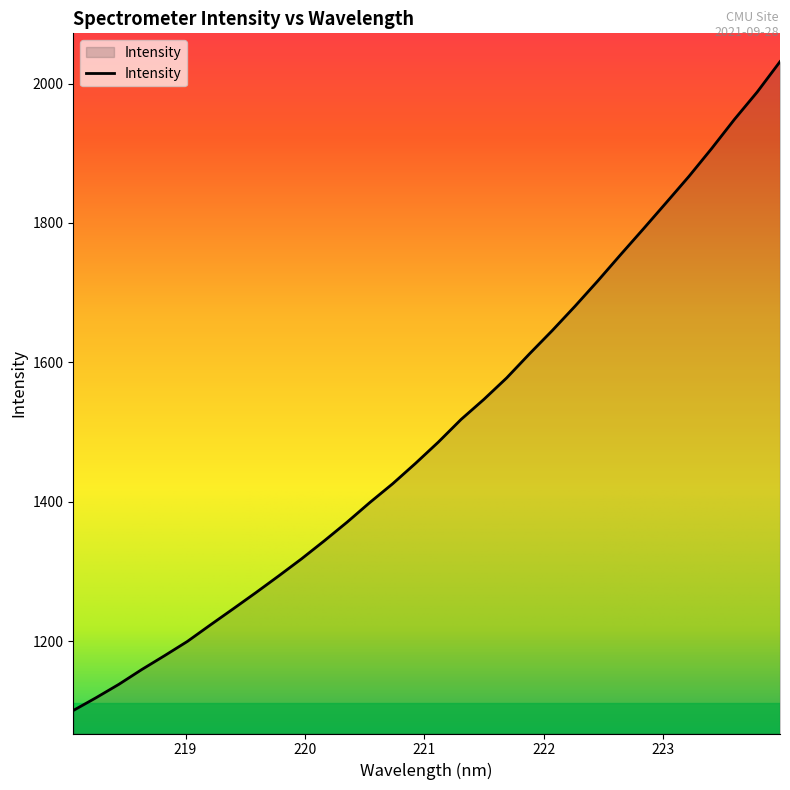

What is the difference between the second highest and second lowest values?

869.1